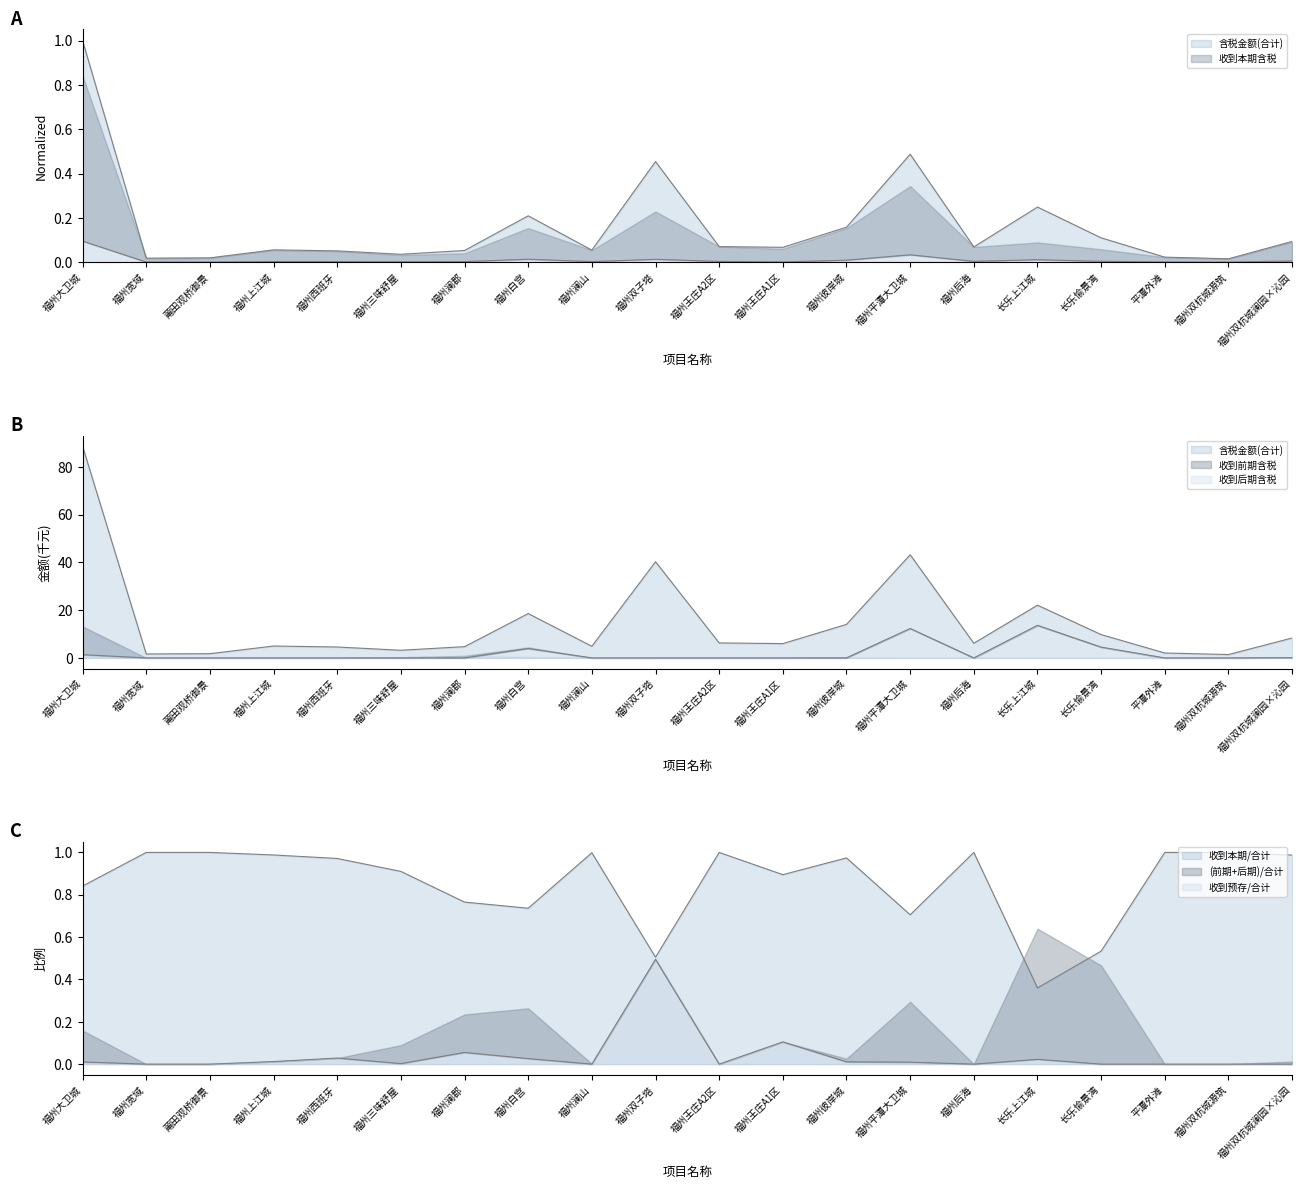

True or false: 含税金额(合计) and 收到本期含税 intersect in this chart.

False